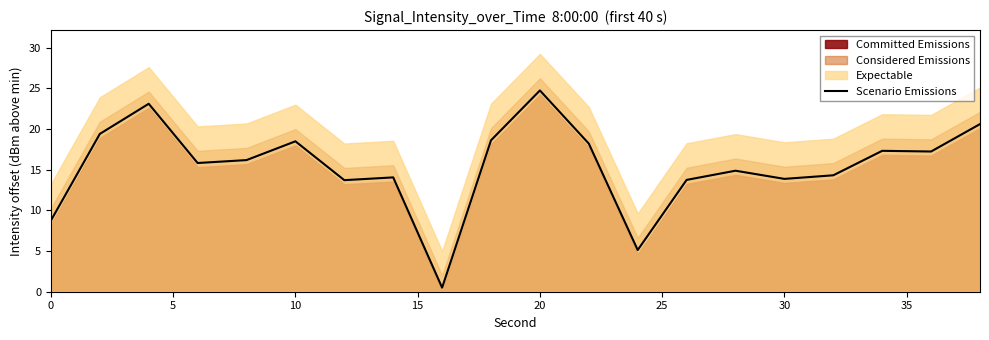

What is the average value?

15.4